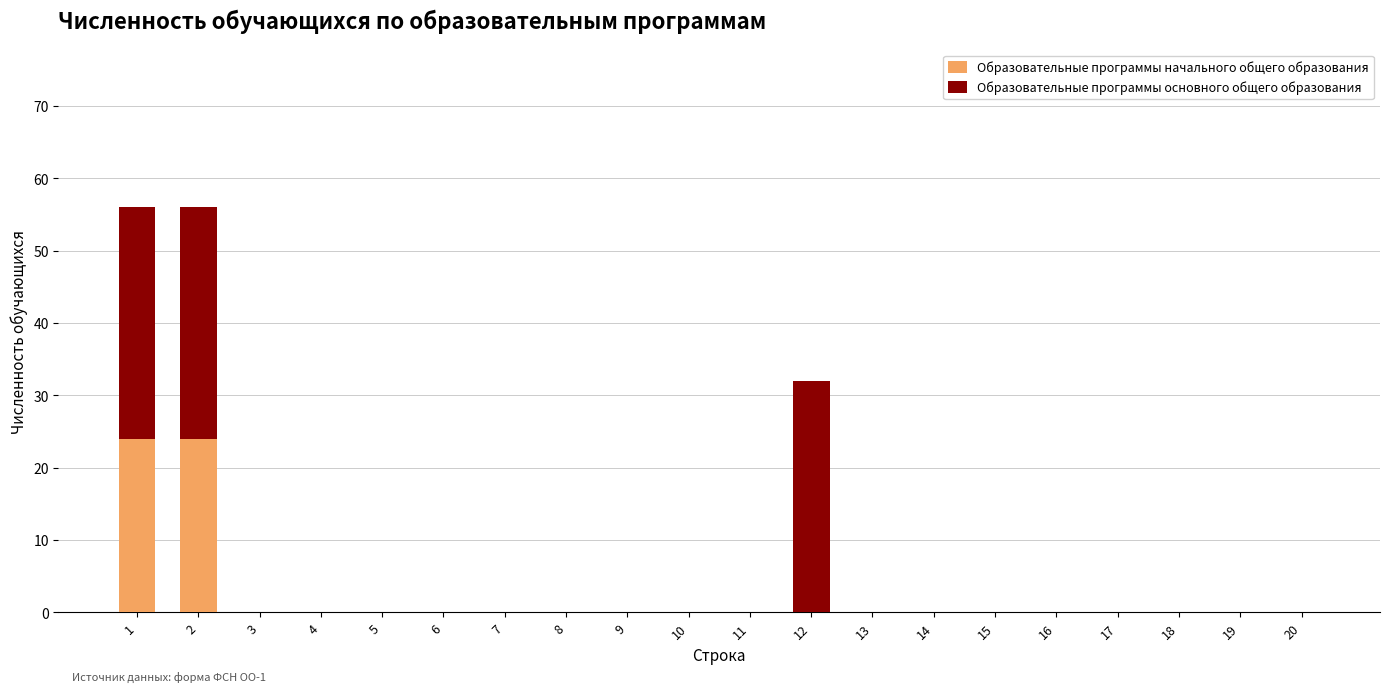

The value of Образовательные программы начального общего образования at 12 is 9. True or false?

False